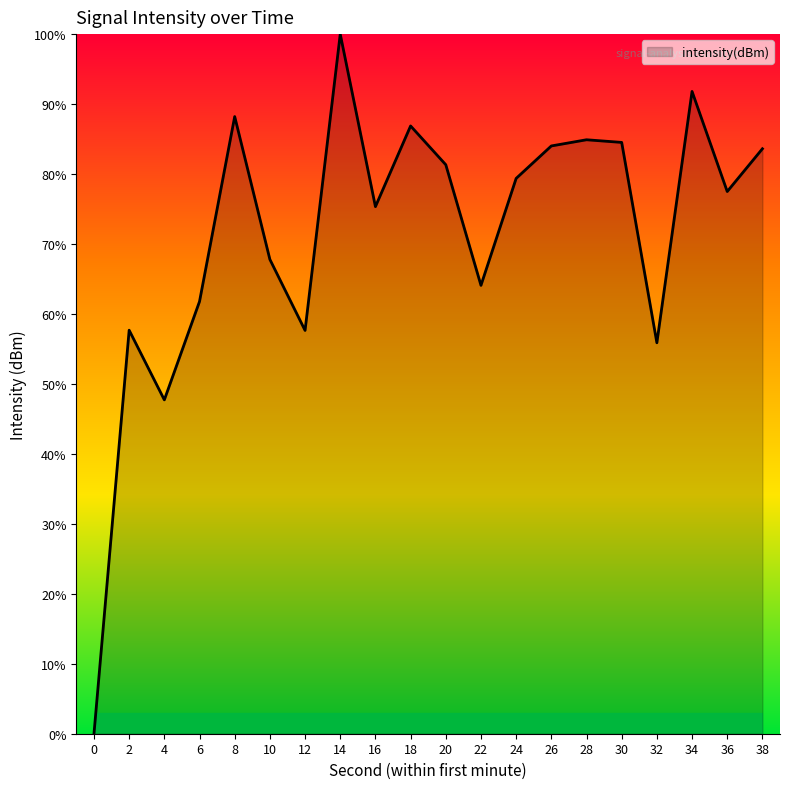

Between 0 and 10, which is larger?

10